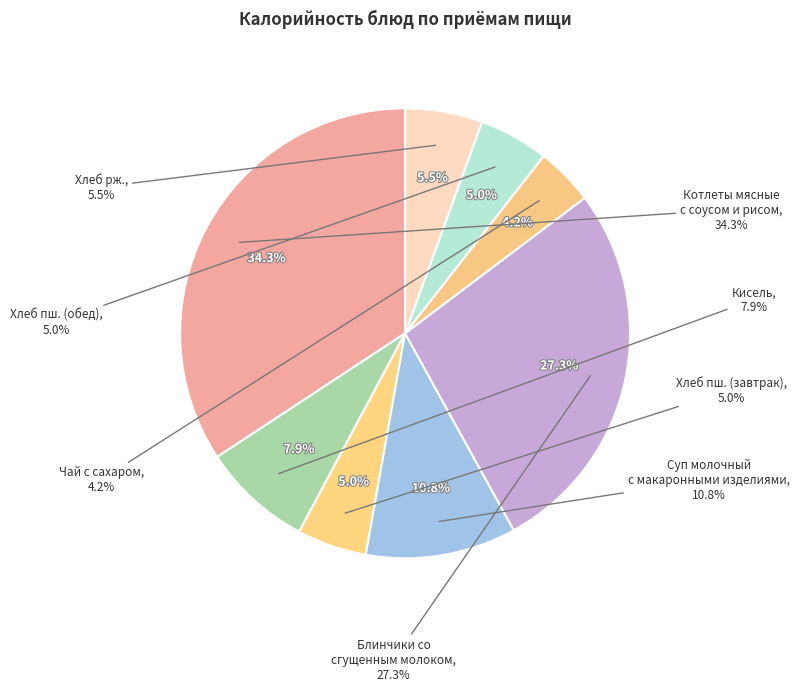

To the nearest percent, what portion does Хлеб пш. (завтрак) represent?

5%